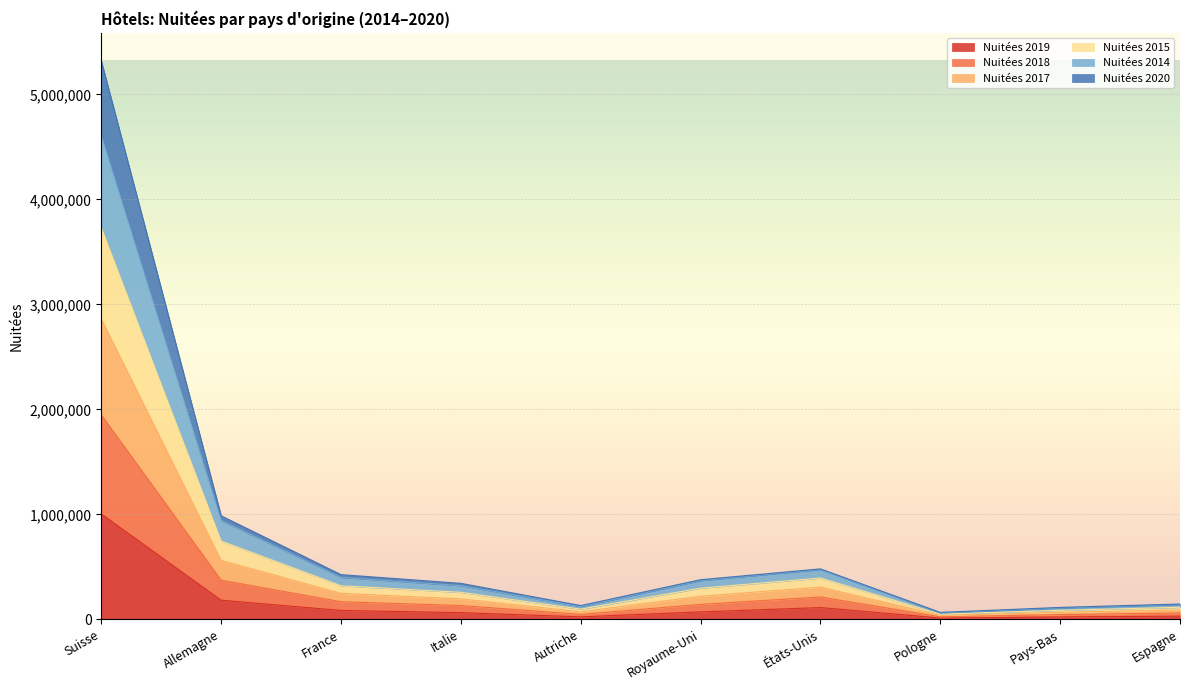

What is the minimum value for Nuitées 2019?

12389